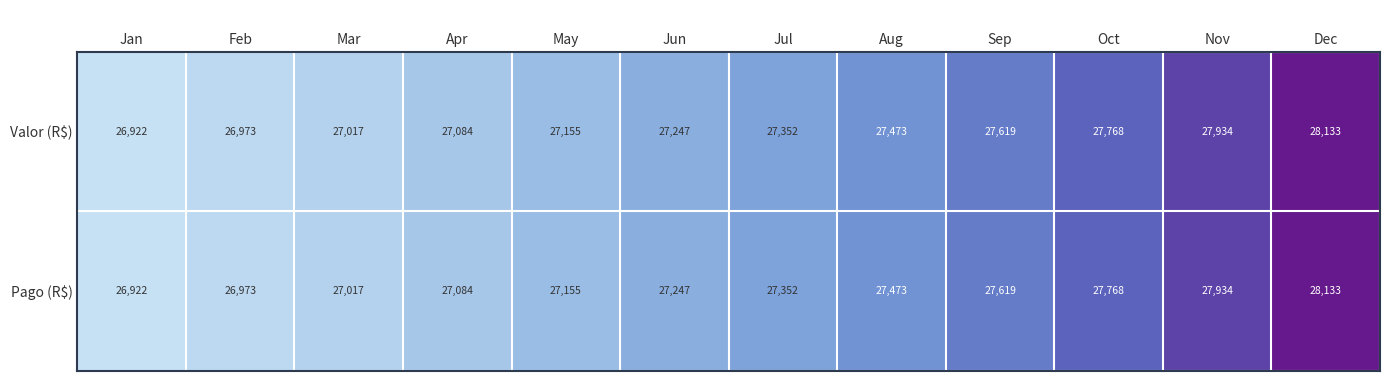

Count the number of data series in this chart.

2